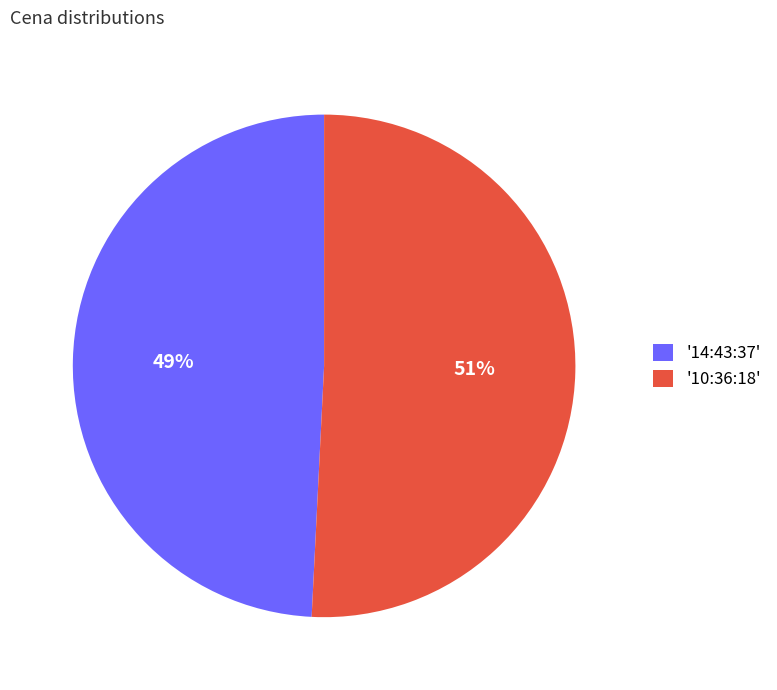

True or false: '14:43:37' accounts for 38% of the total.

False